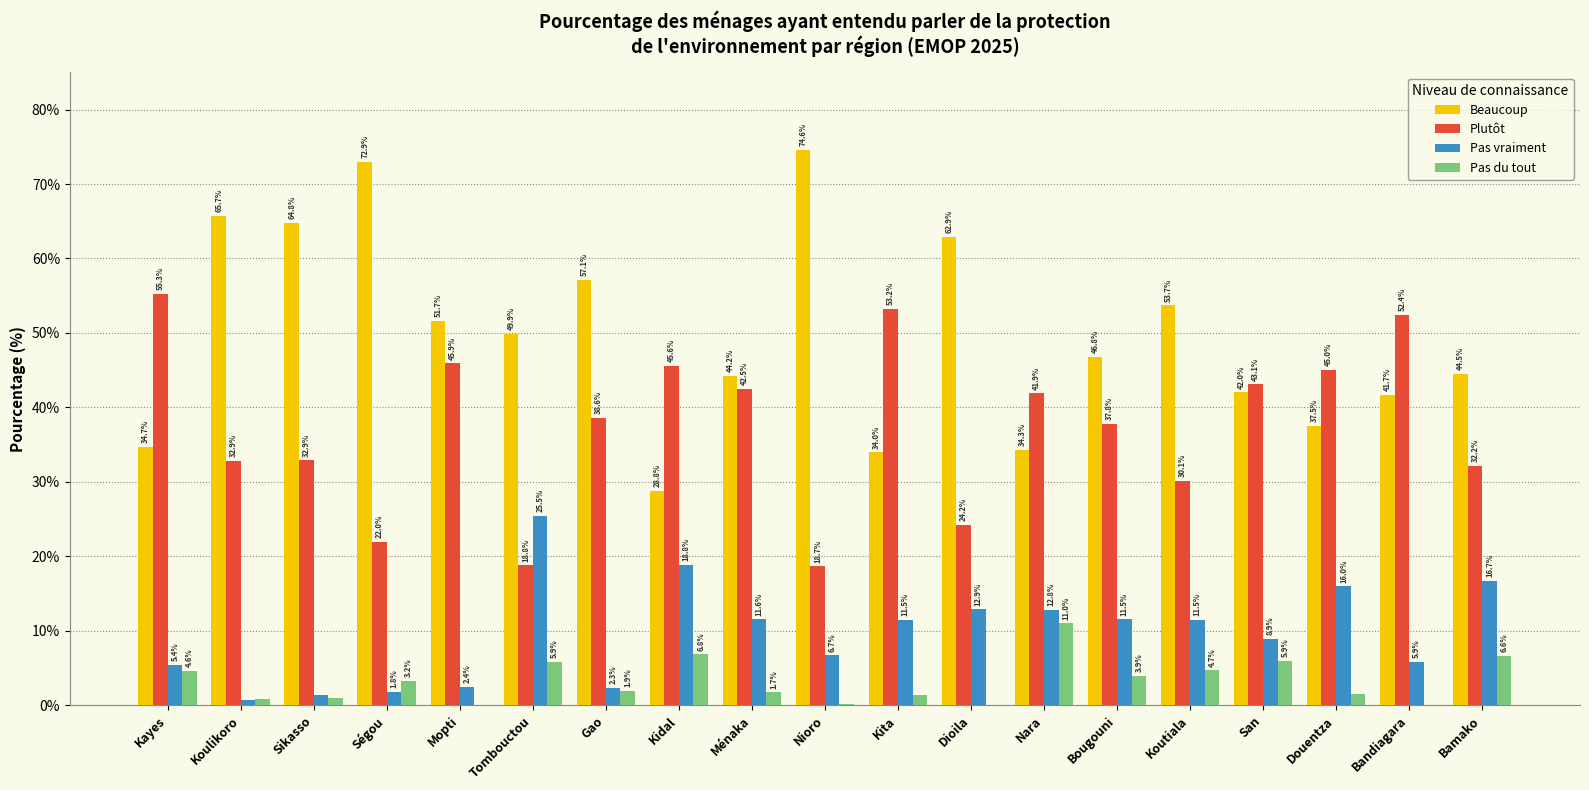

Count the number of categories in the chart.

19